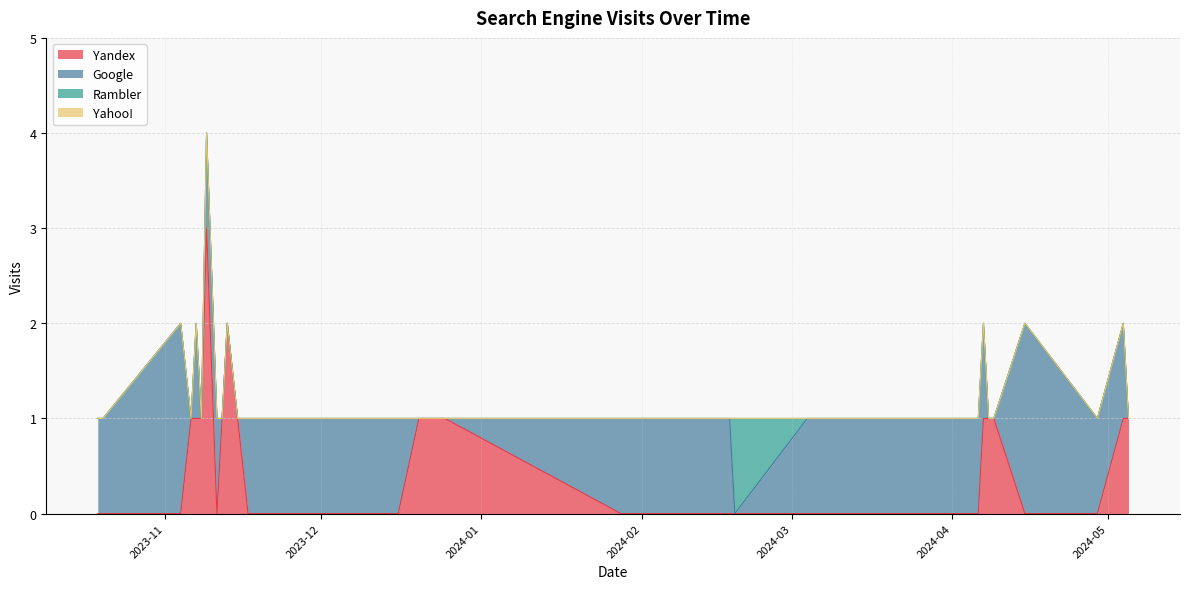

Which series has the largest total across all categories?

Google